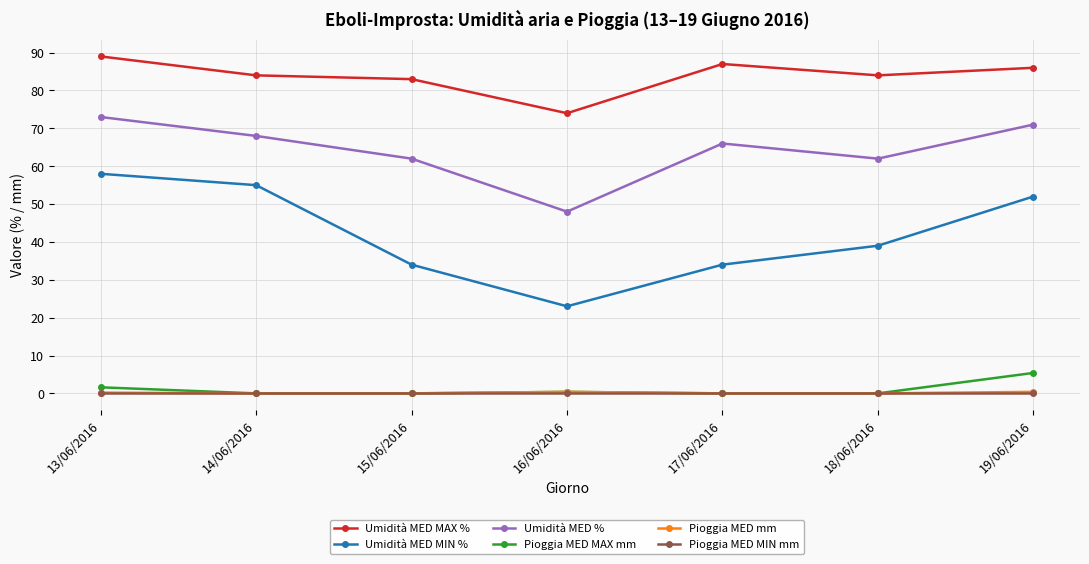

What is the greatest value displayed?

89.0